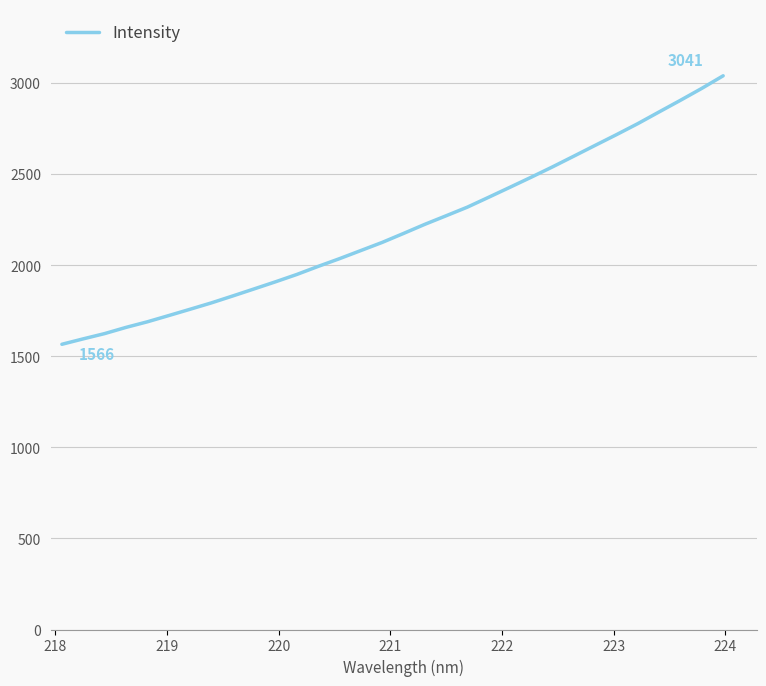

What is the greatest value displayed?

3041.1